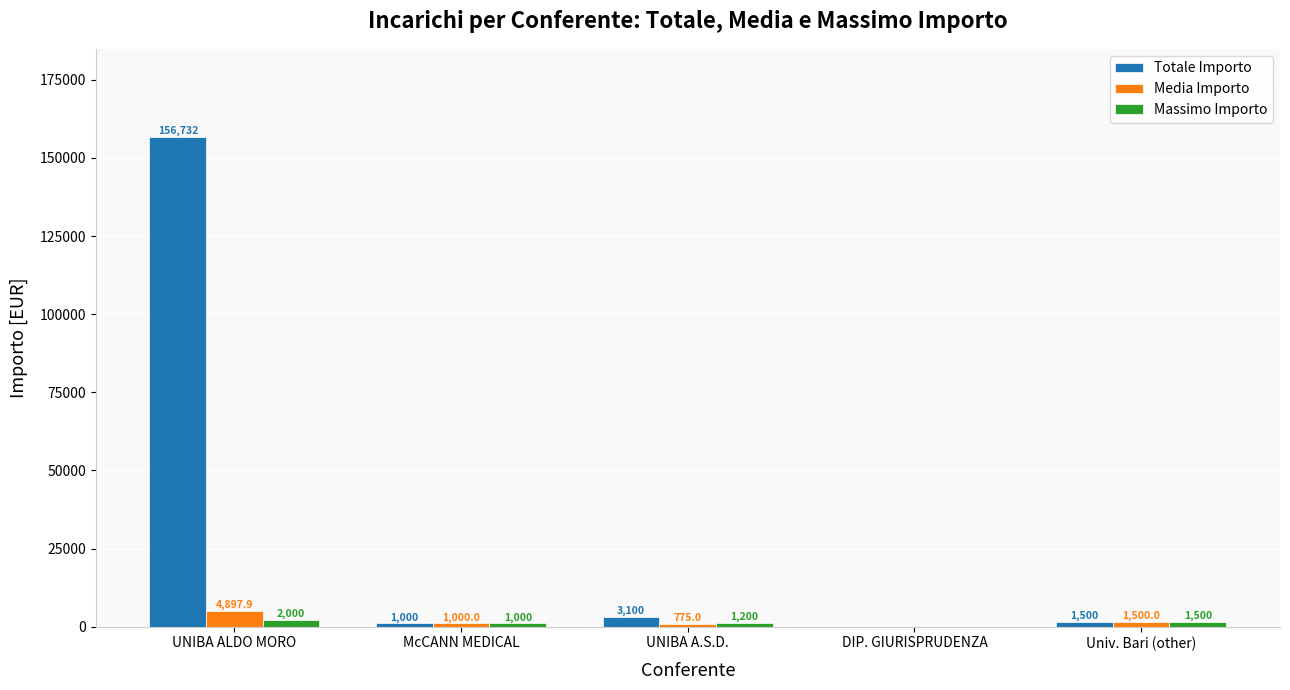

The Media Importo series shows 775.0 at UNIBA A.S.D.. True or false?

True